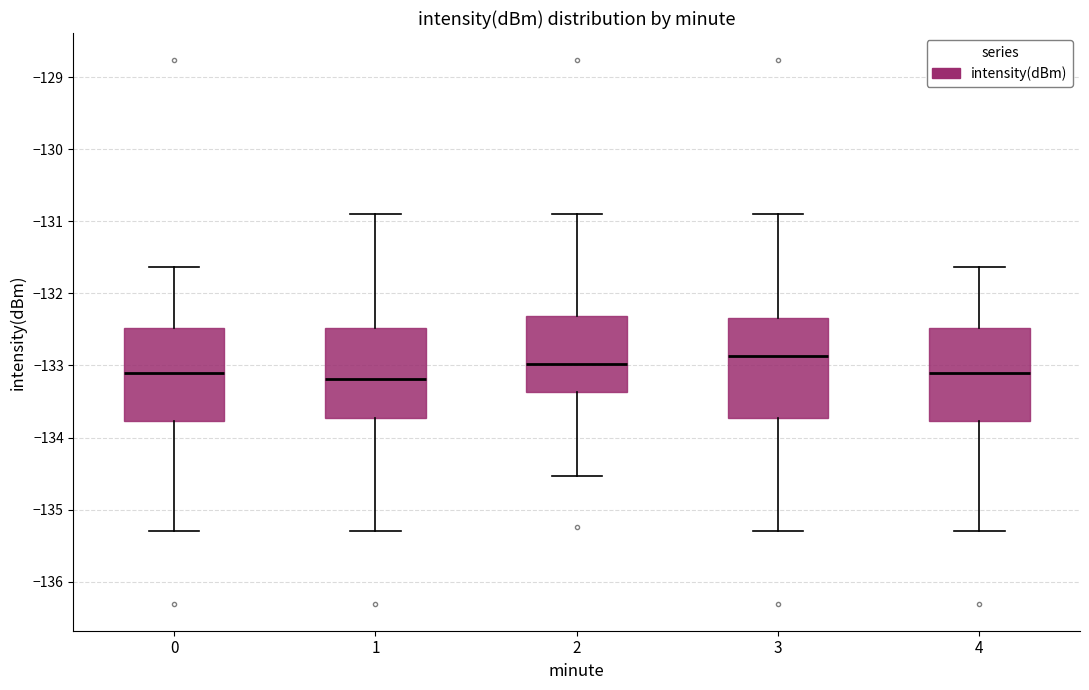

Where does the upper whisker of the box at x = 0 end on the y-axis? The values are not printed on the chart, so give them approximately, as read against the axis.

-131.6